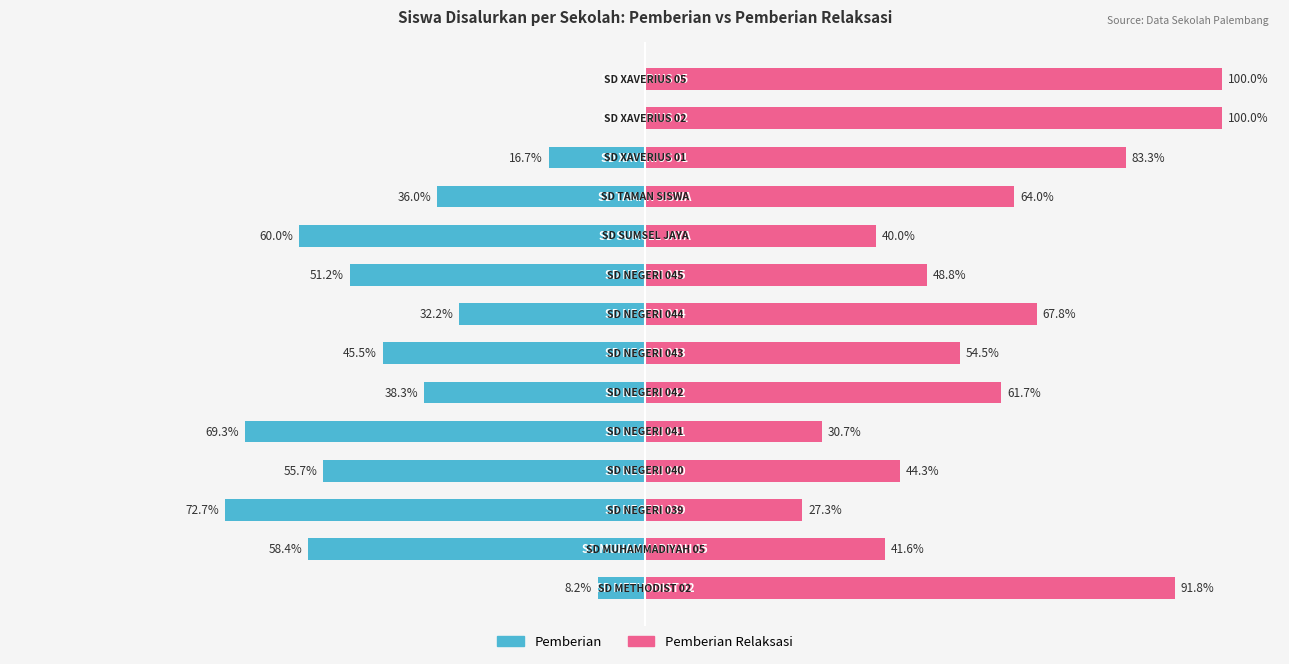

What are all the series names shown in the legend?

Pemberian, Pemberian Relaksasi